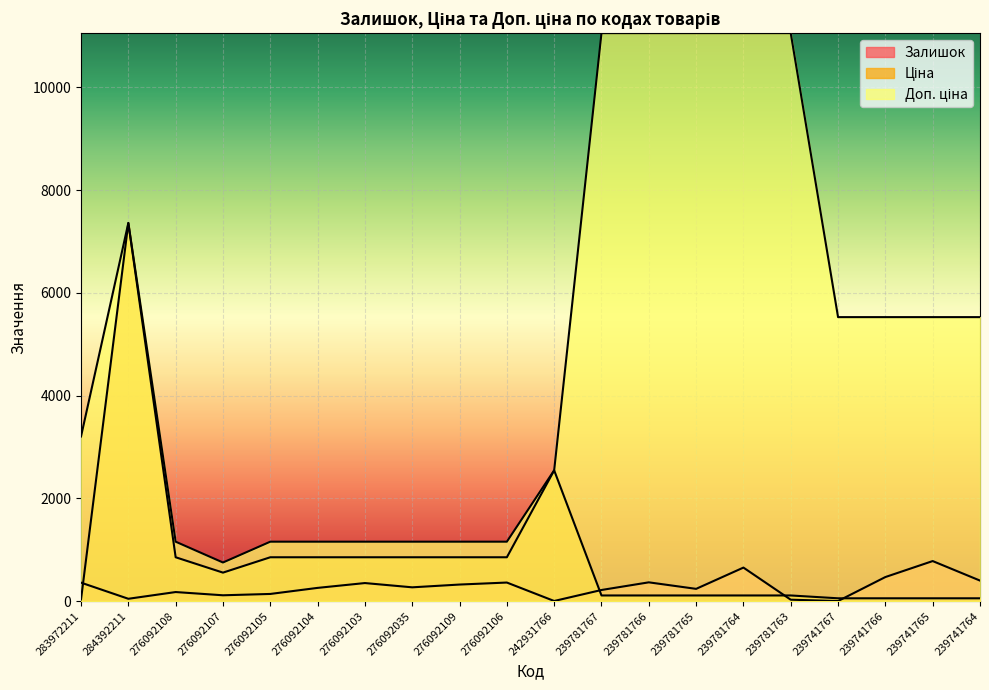

At which label is Ціна closest to 3696?

242931766